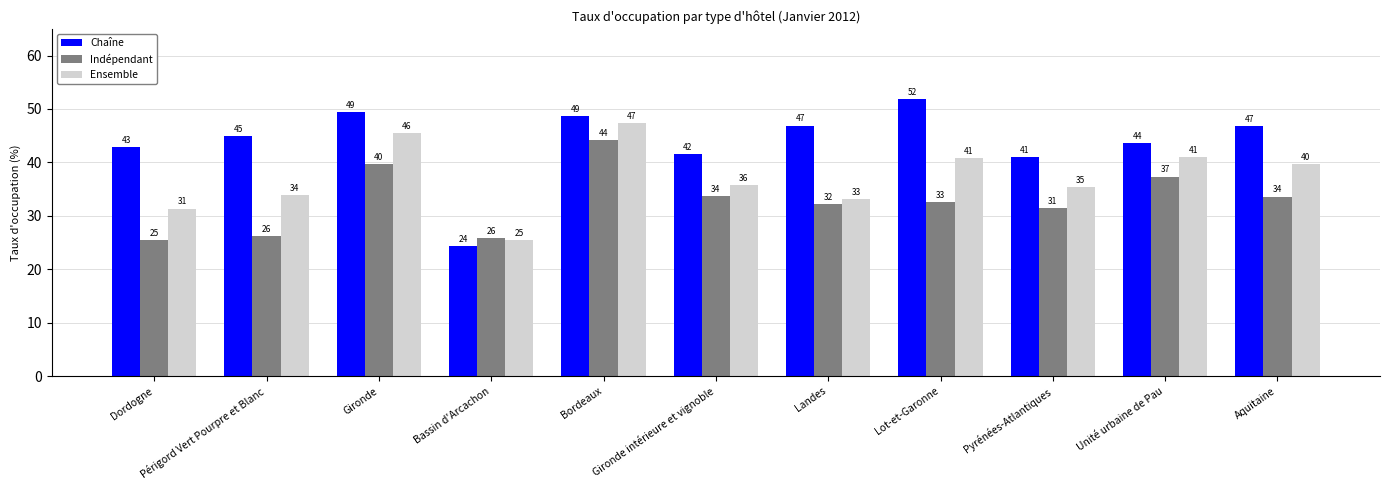

What is the difference between the maximum and minimum values in the Chaîne series?

27.6